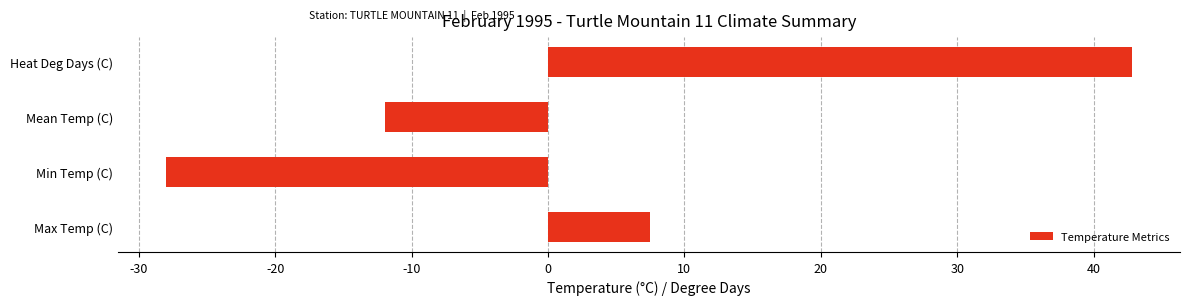

What is the sum of all values?

10.4